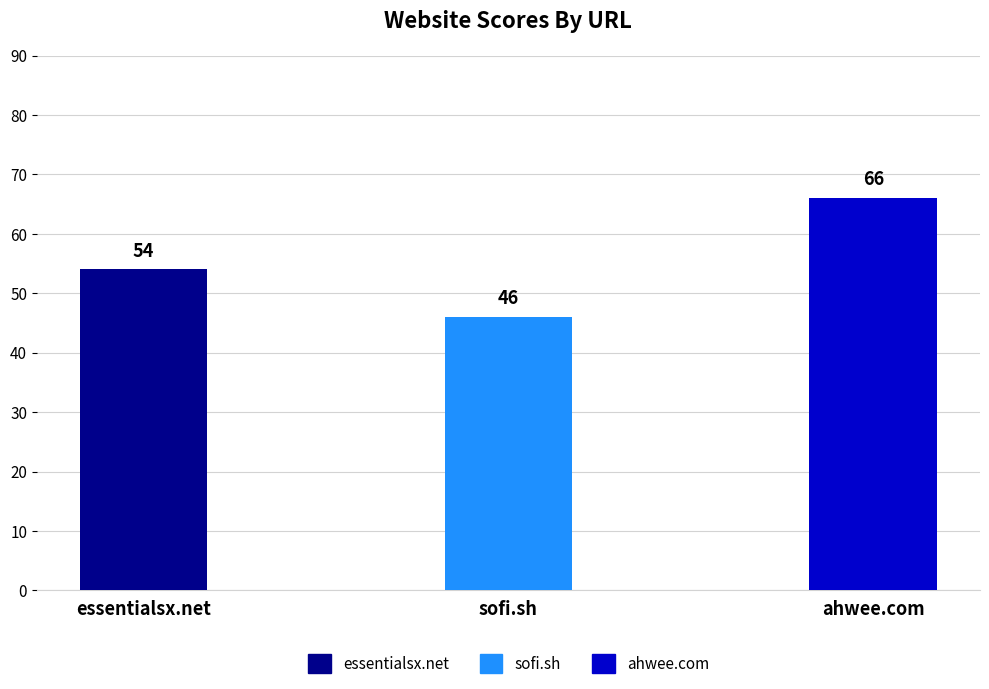

Count the values in the range 46 to 66.

3